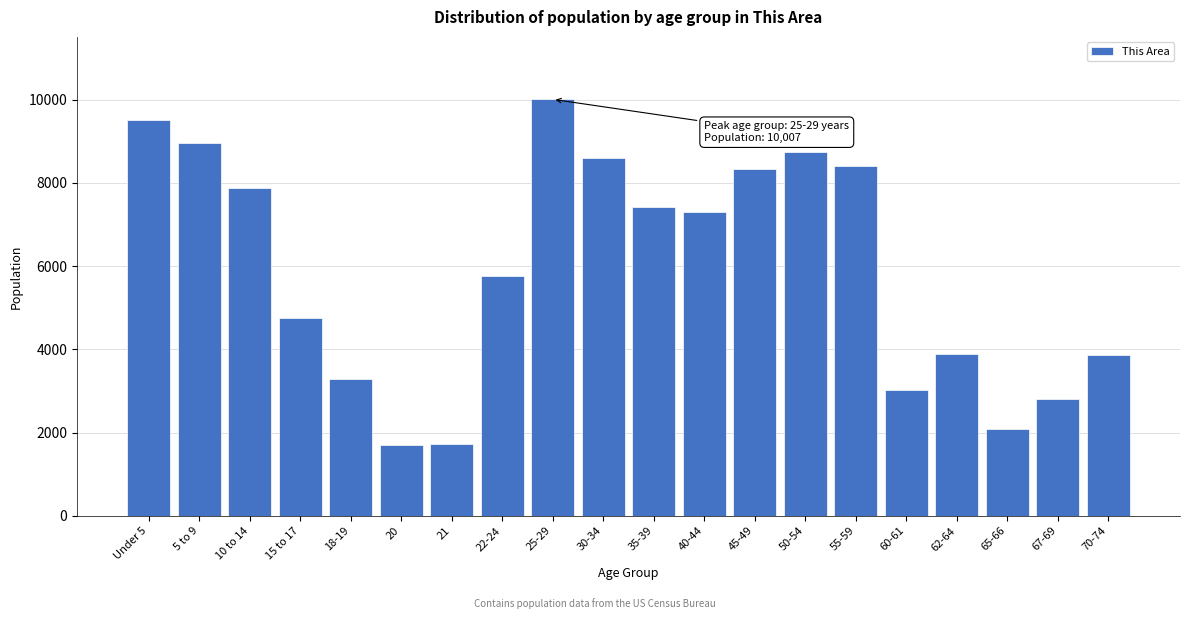

What is the change in value from 35-39 to 55-59?

+985